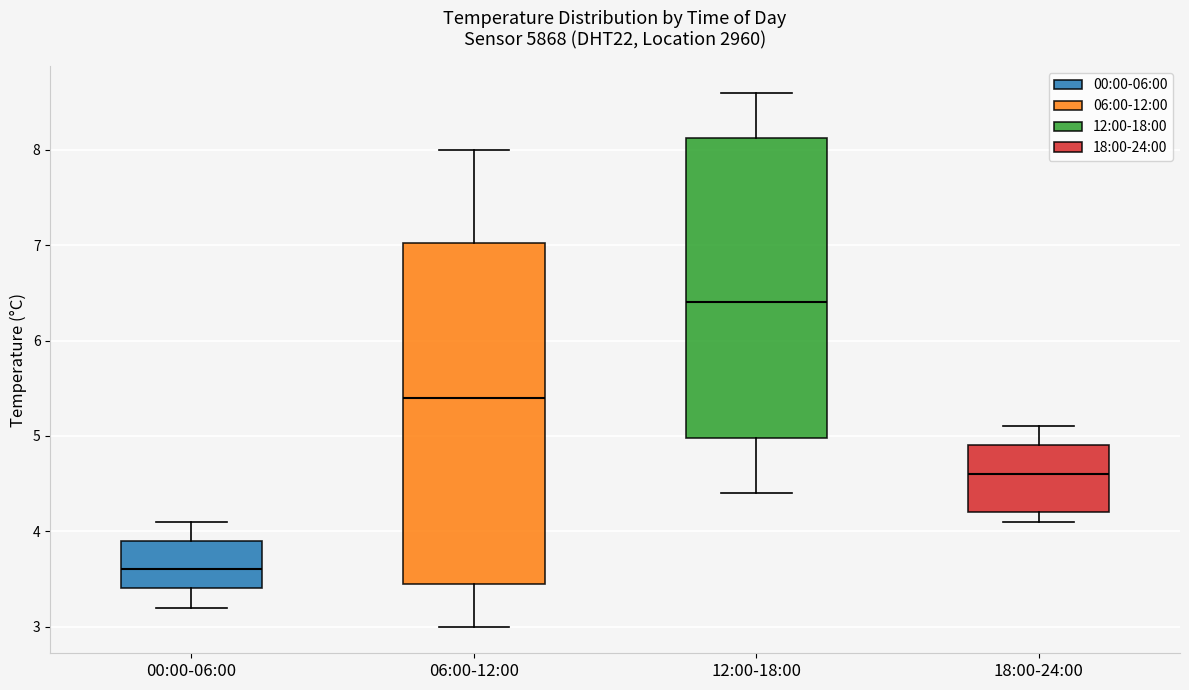

Which box is the tallest, from its lower edge to its upper edge?

06:00-12:00